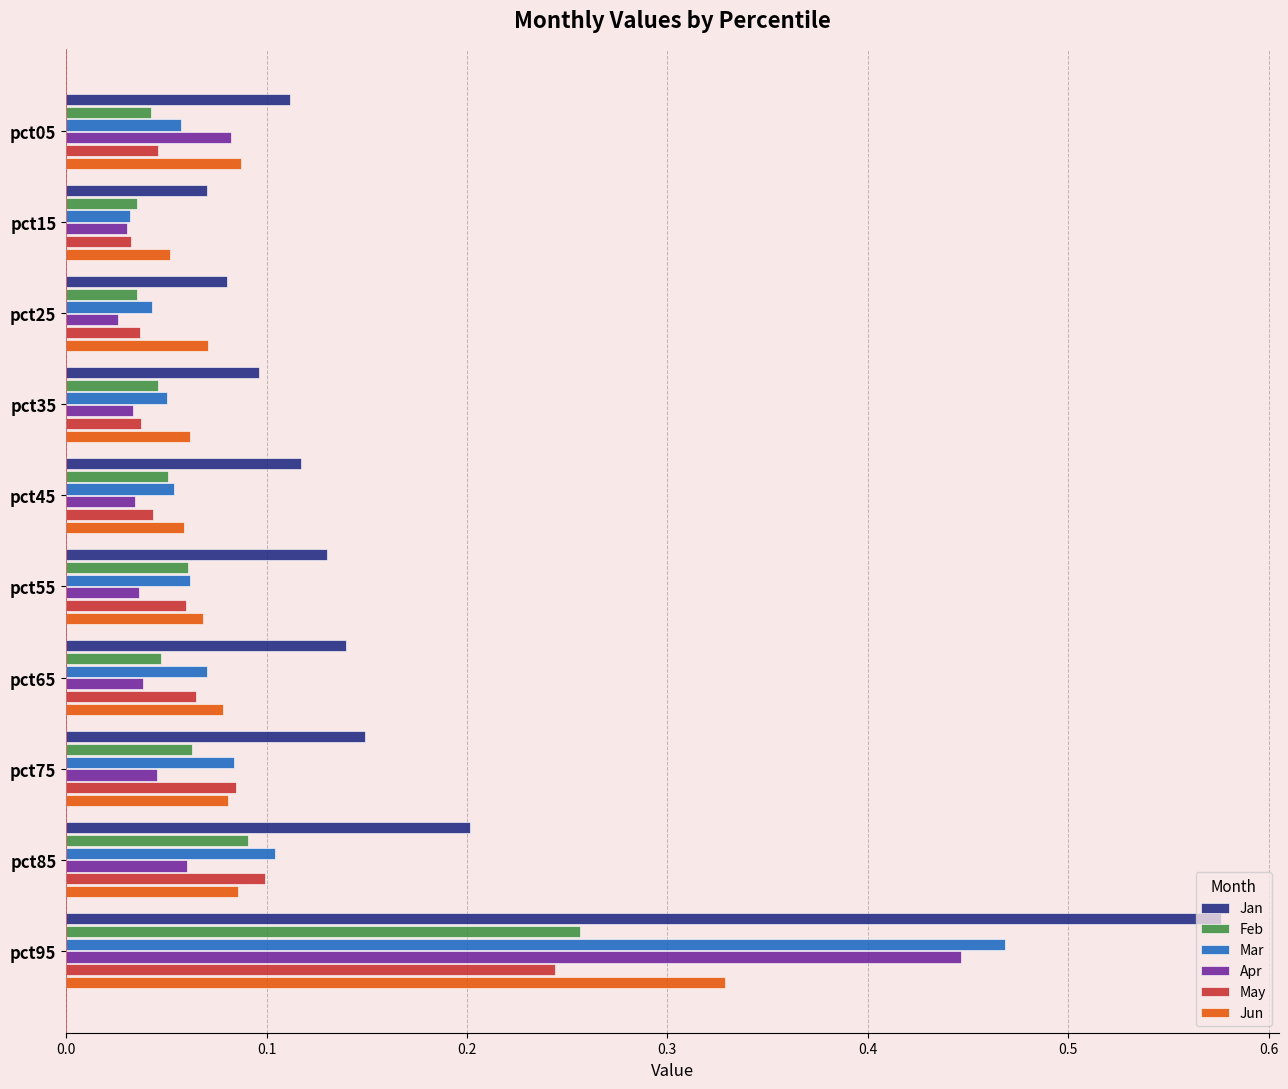

What is the sum of all Jun values?

1.0